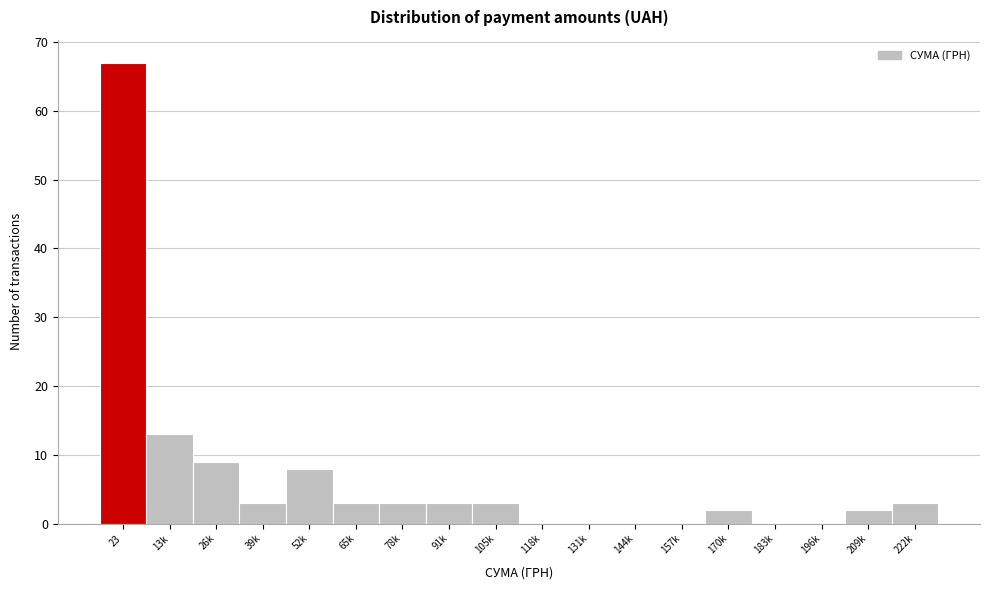

Reading left to right, transcribe all the data shown in this chart.

23=67	13k=13	26k=9	39k=3	52k=8	65k=3	78k=3	91k=3	105k=3	118k=0	131k=0	144k=0	157k=0	170k=2	183k=0	196k=0	209k=2	222k=3